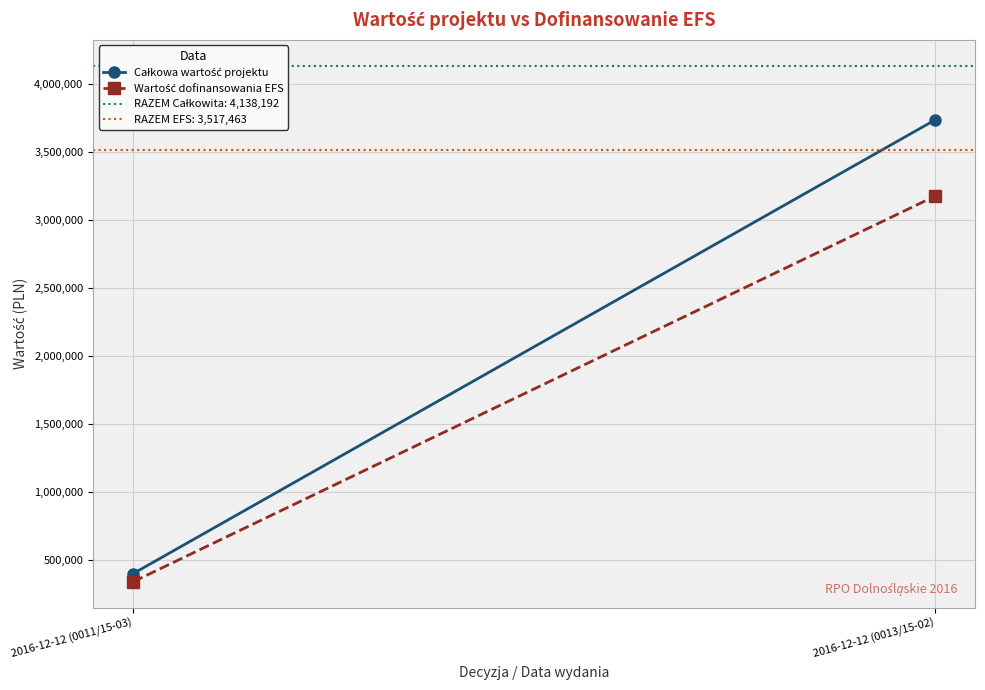

At 2016-12-12 (0013/15-02), list the series in order from largest to smallest.

Całkowa wartość projektu, Wartość dofinansowania EFS